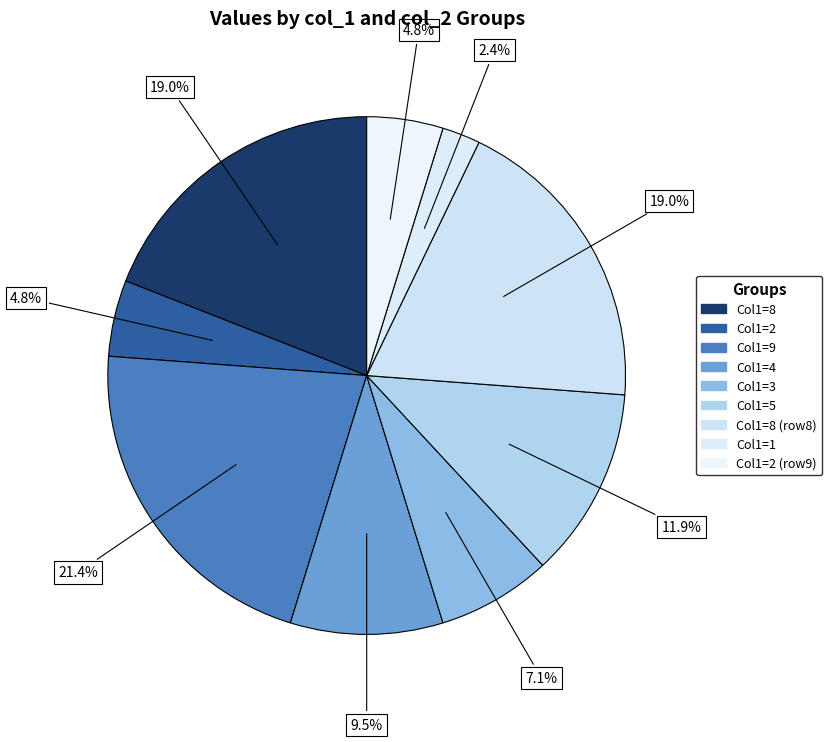

How many slices are in this pie chart?

9